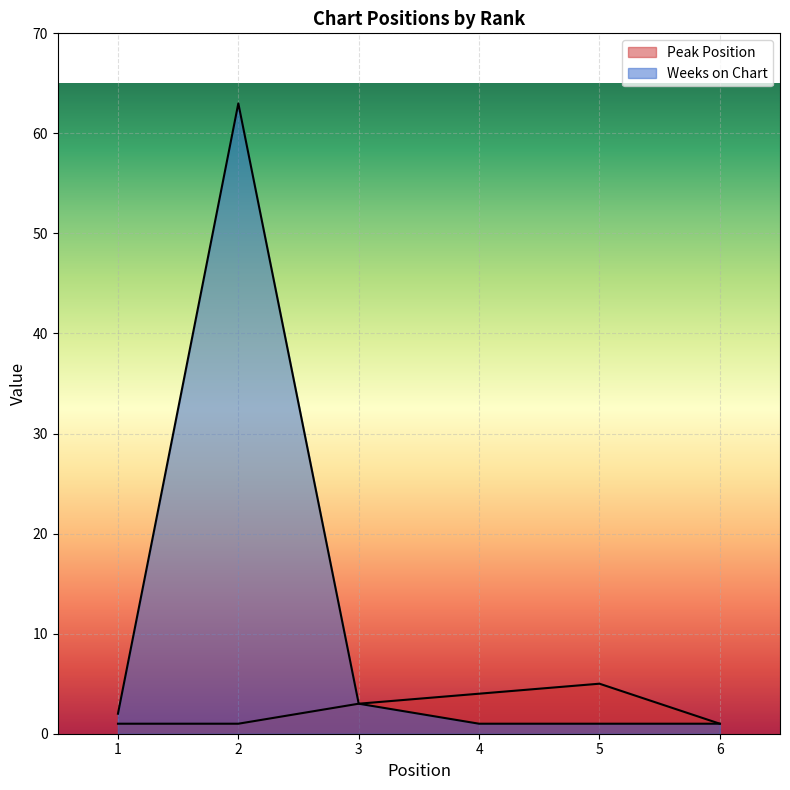

What is the total value across all series at 2?

64